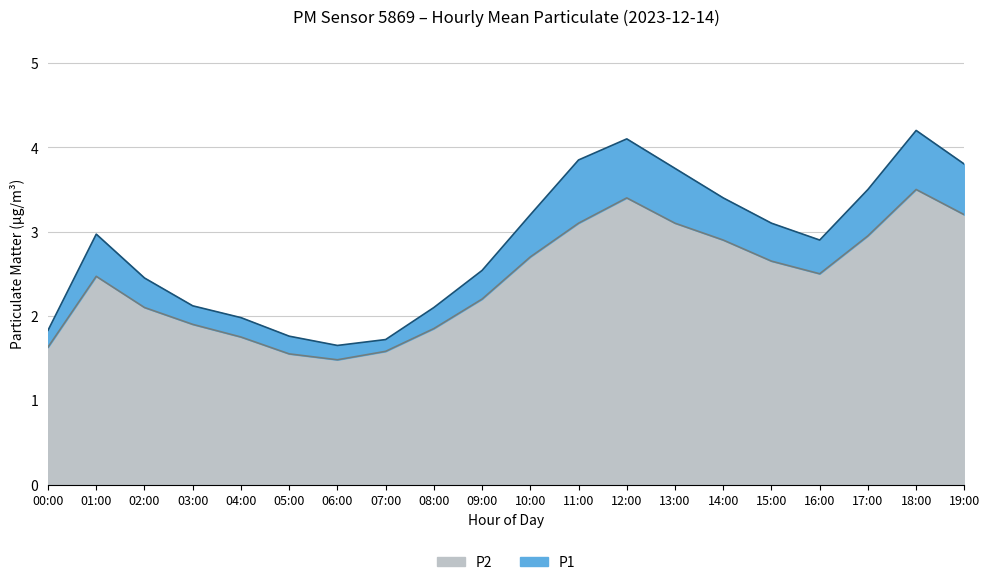

List the series in order of their peak value, lowest first.

P2, P1